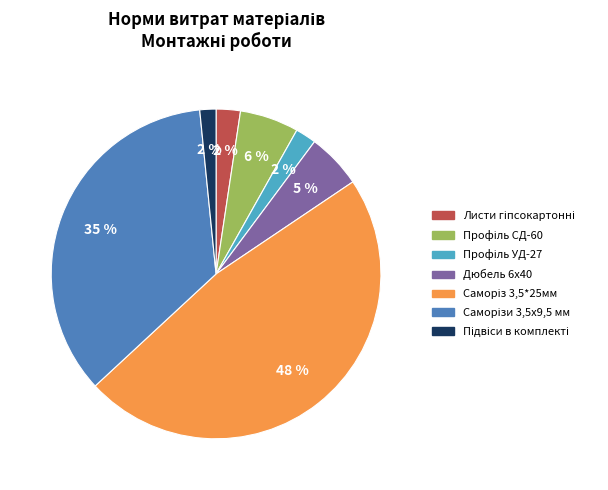

To the nearest percent, what portion does Дюбель 6х40 represent?

5%